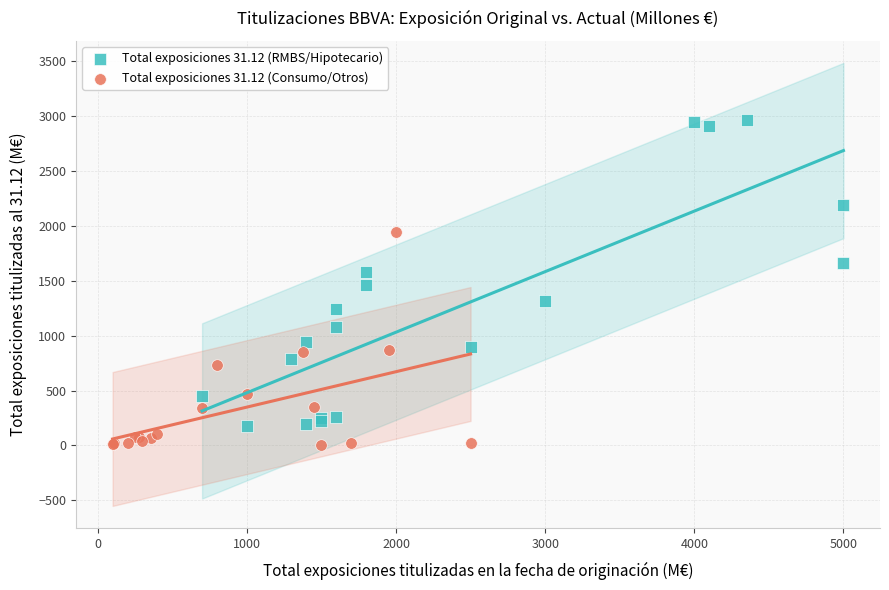

Which series contains the highest Y value?

Total exposiciones 31.12 (RMBS/Hipotecario)